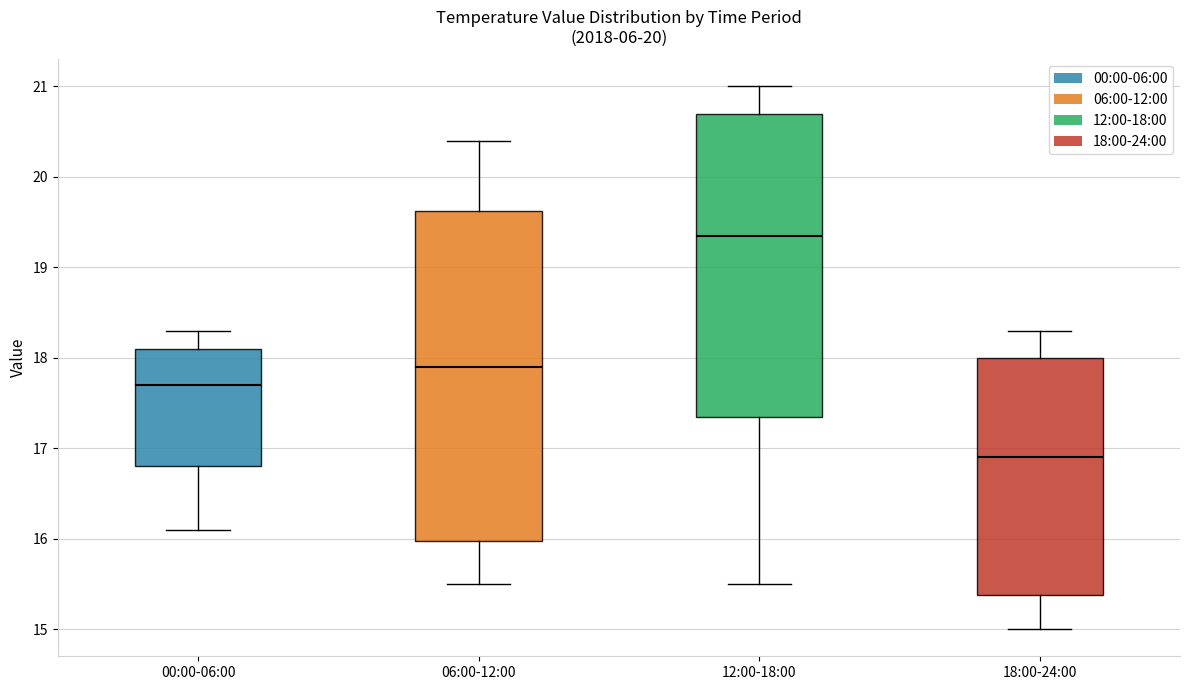

Where does the lower whisker of the box for 12:00-18:00 end on the y-axis? The values are not printed on the chart, so give them approximately, as read against the axis.

15.5